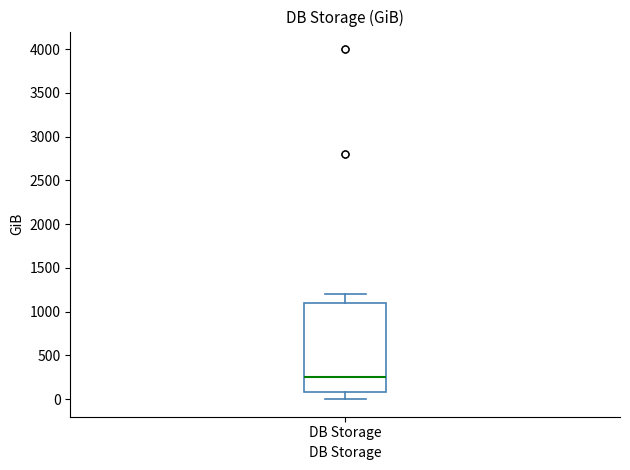

Transcribe this box plot: give where the median line is, the range the box spans, and where the two whiskers end, as read against the y-axis. The values are not printed on the chart, so give them approximately, as read against the axis.

median 250, box 100 to 1100, whiskers 0 to 1200